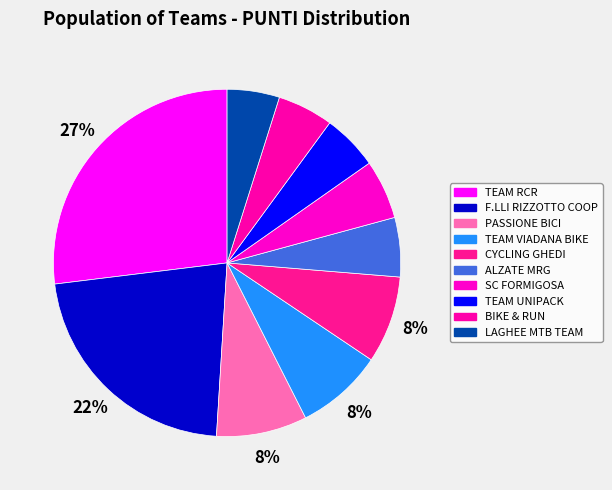

Do PASSIONE BICI and BIKE & RUN together represent more than half of the pie?

No